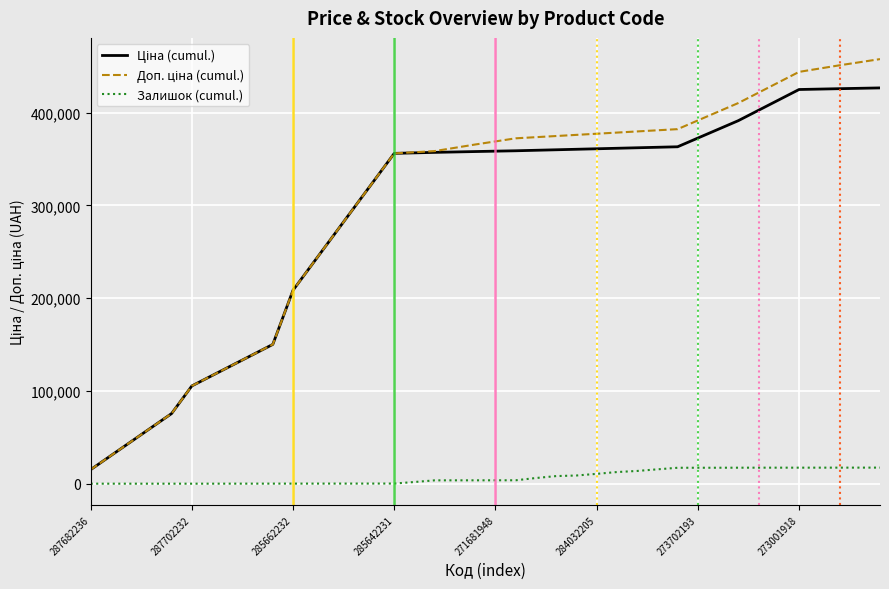

How many lines are shown in the chart?

3